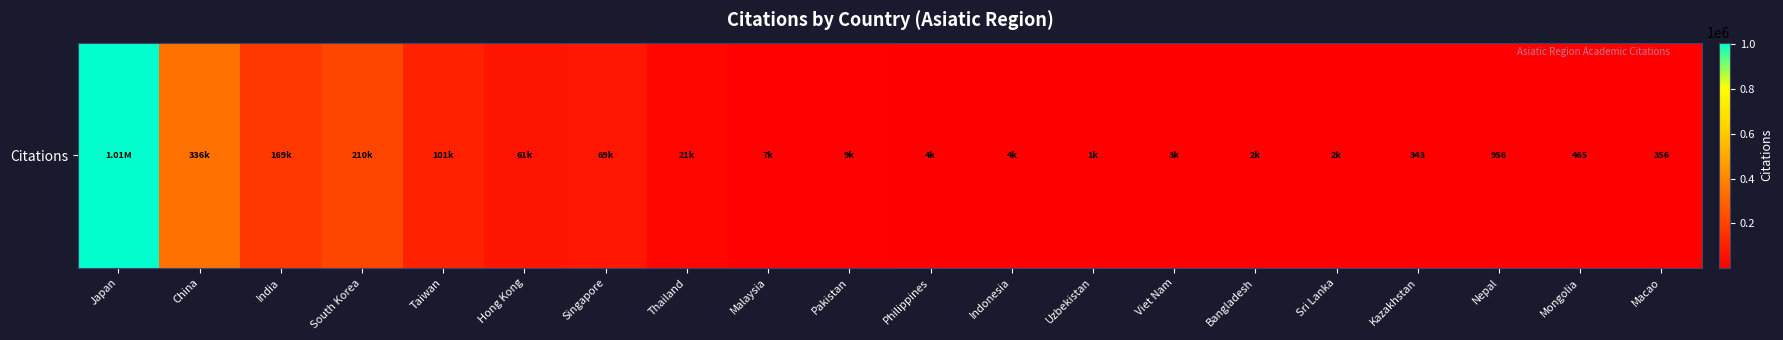

What value does the data have at Malaysia, to the nearest 50?

7250